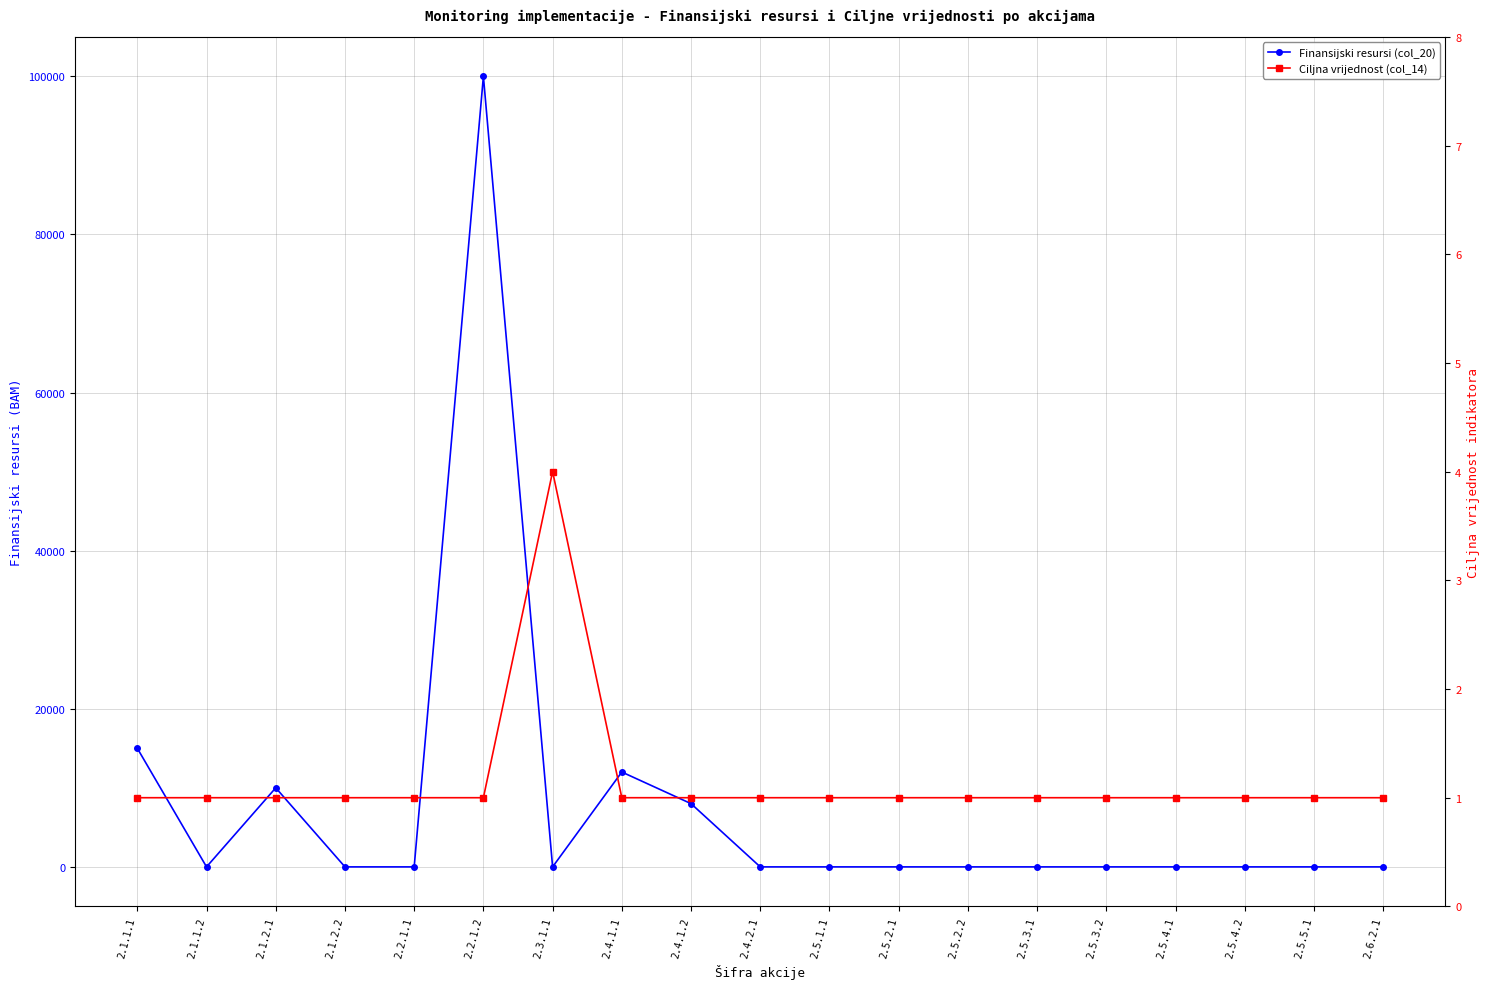

What is the label of the 15th point from the right?

2.2.1.1